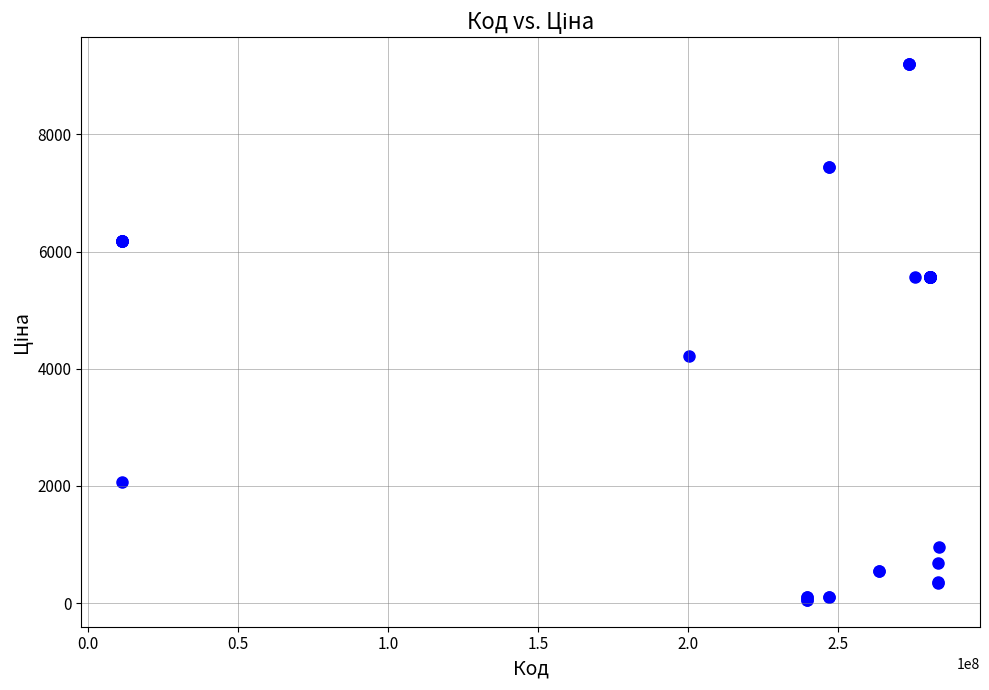

What Y value in the scatter plot is closest to 4626?

4209.5